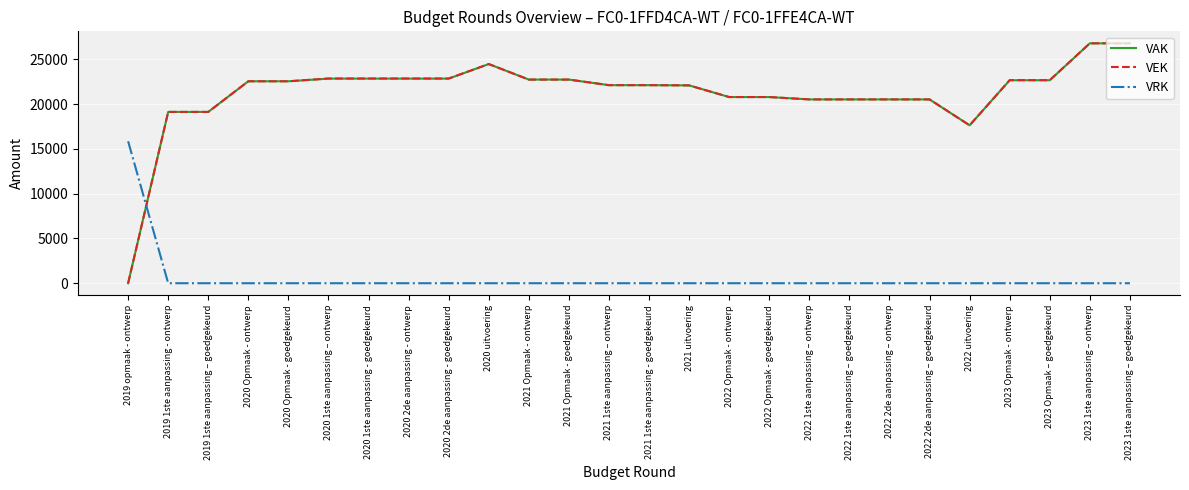

At how many categories does at least one series exceed 2231?

26